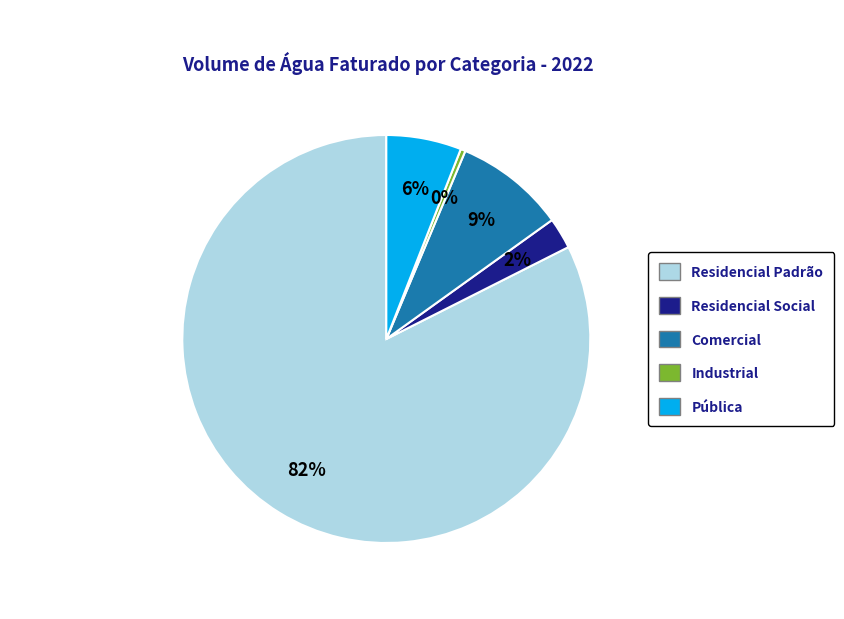

Which has a higher value, Residencial Social or Pública?

Pública